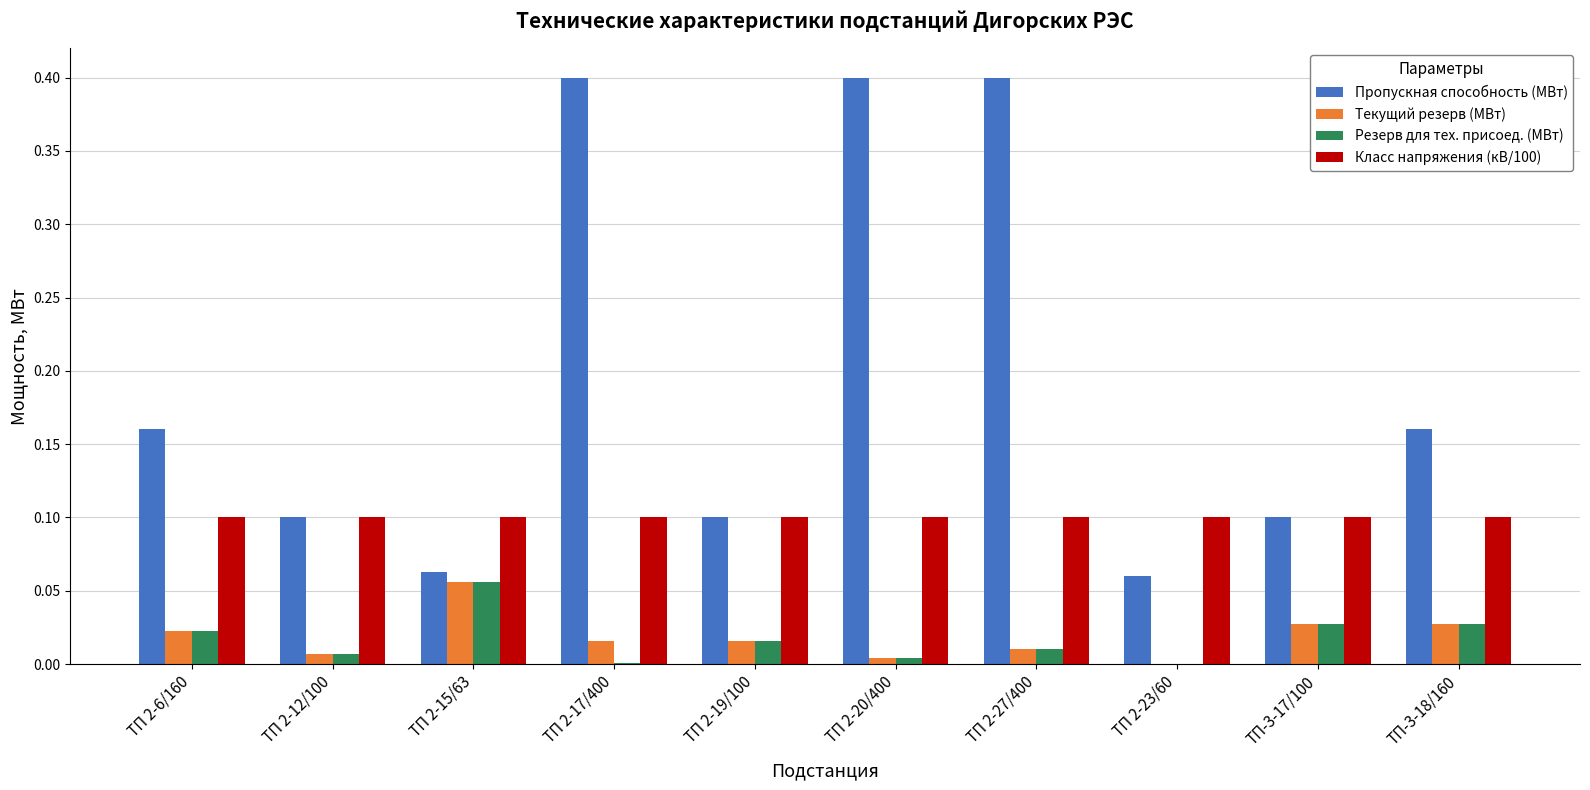

What is the sum of the Пропускная способность (МВт) values at ТП 2-6/160 and ТП 2-27/400?

0.6